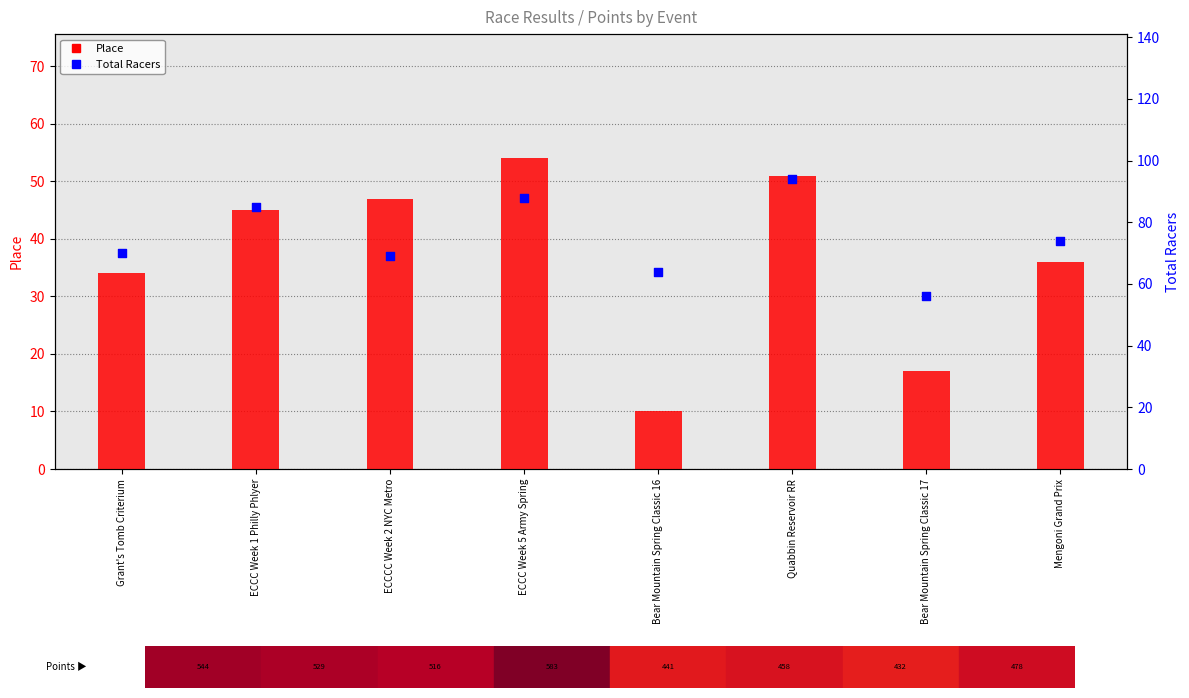

What is the total value across all series at Quabbin Reservoir RR?

145